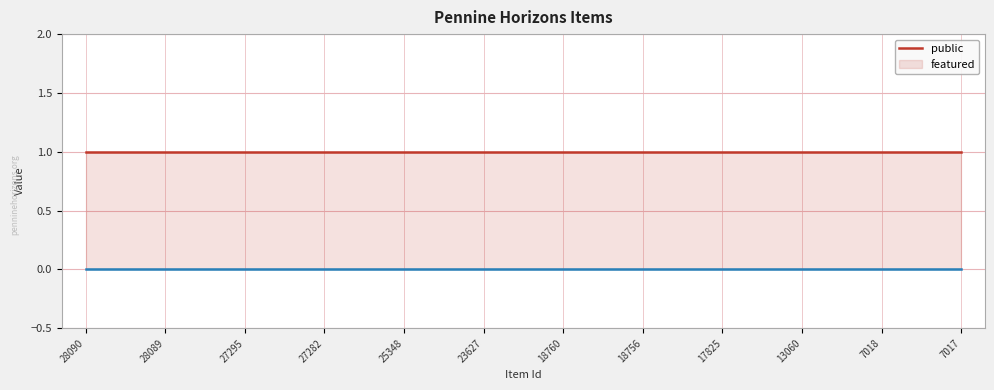

What is the value of the public point at the 8th from the left?

1